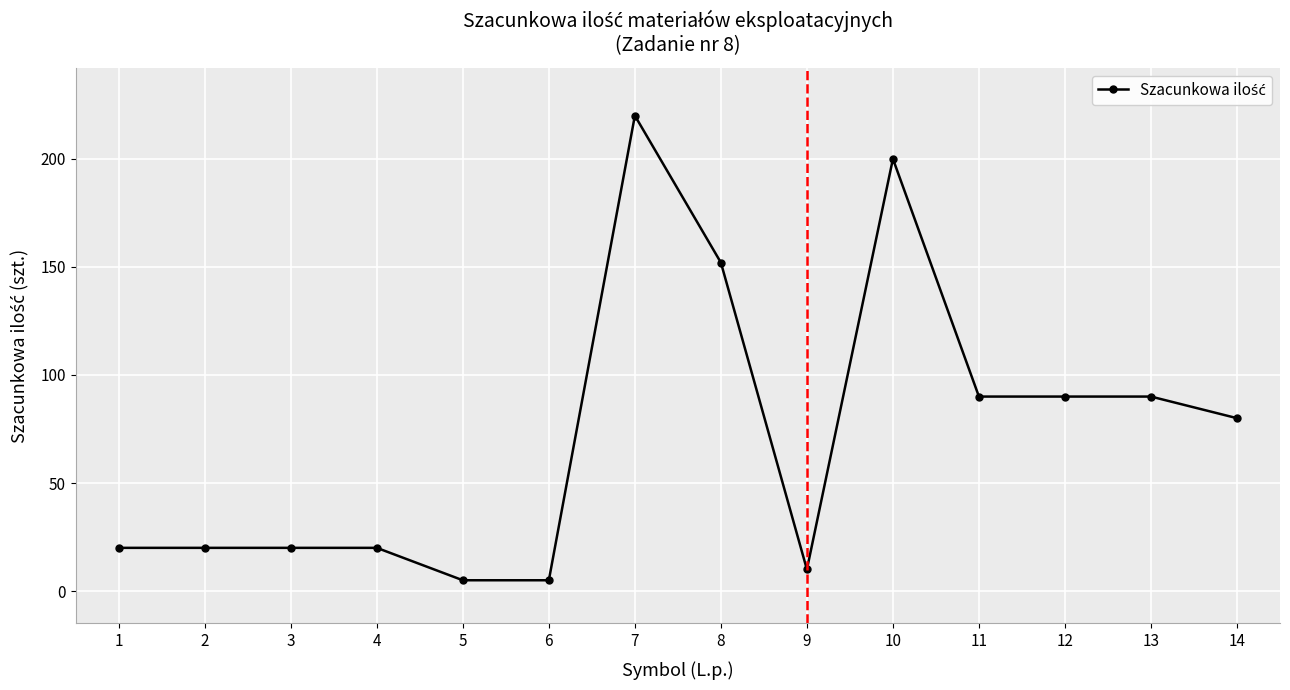

What is the difference between the maximum and minimum values?

215